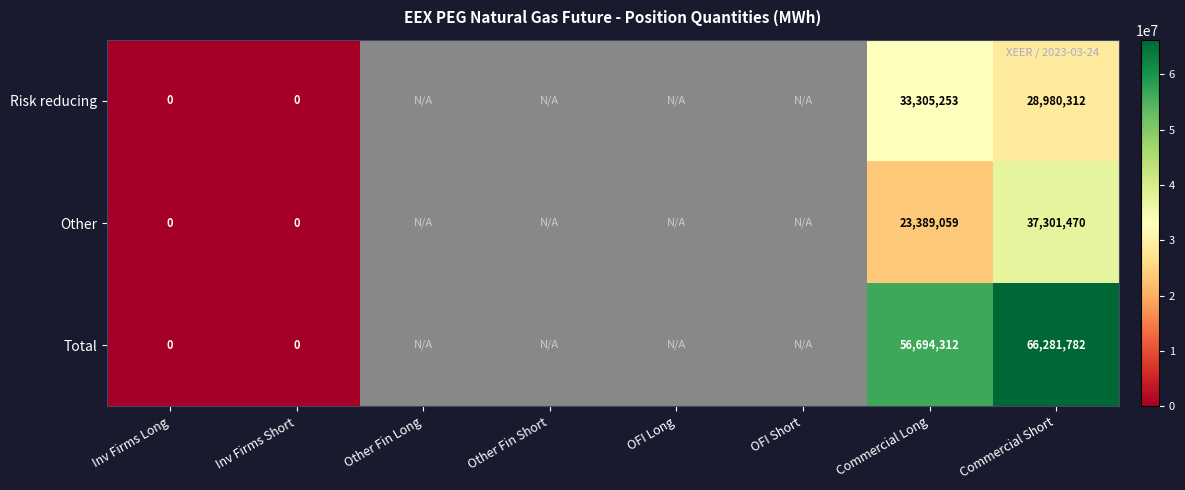

What is the difference between the highest and lowest values at Commercial Long?

33305253